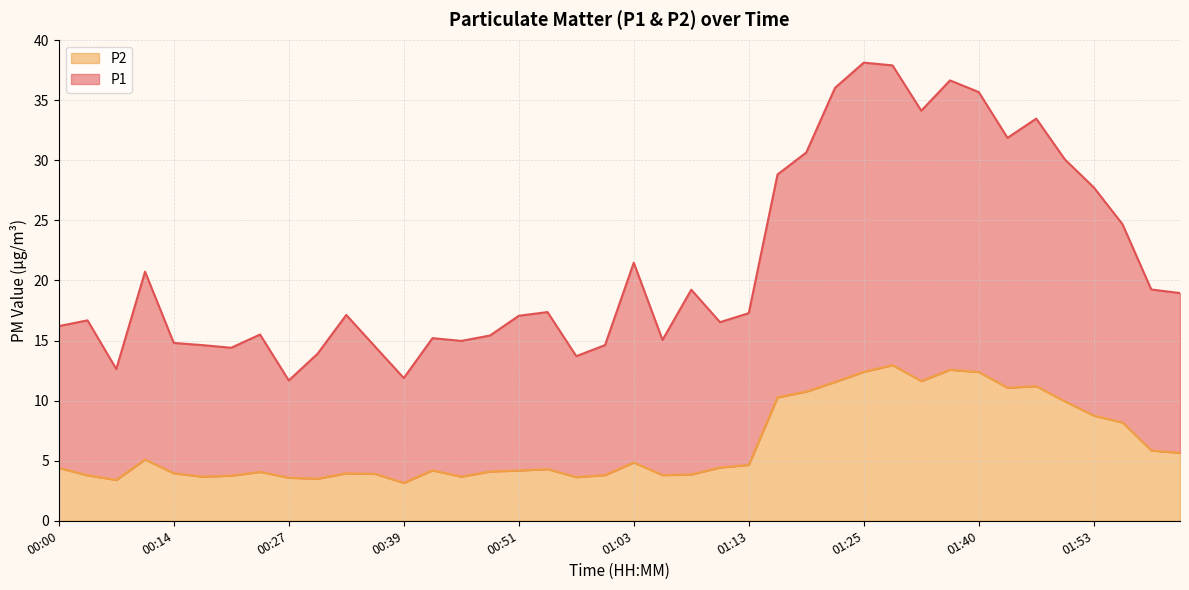

At which label does P1 reach its minimum?

00:27